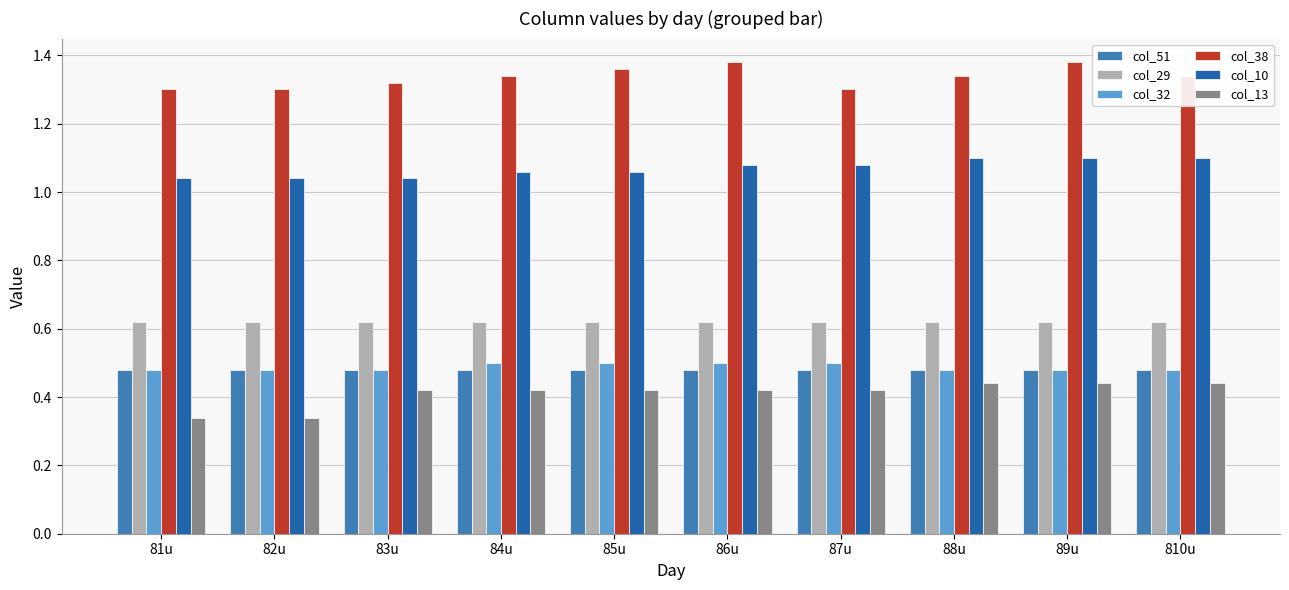

What is the sum of all col_29 values?

6.2